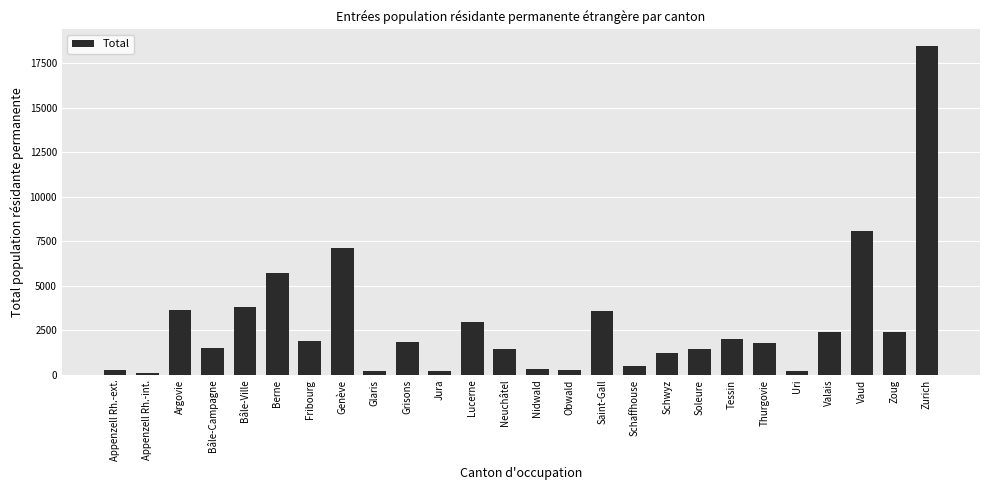

Which label corresponds to the largest value in the chart?

Zurich